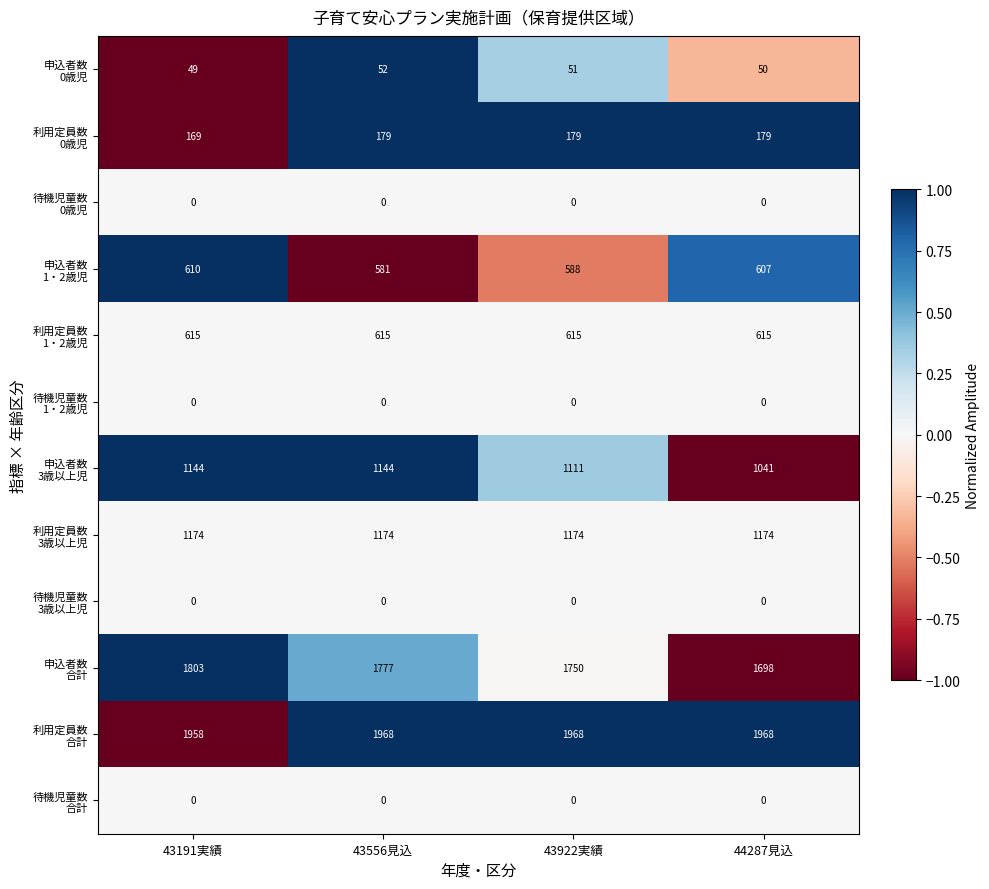

What is the spread (max minus min) of values at 43922実績?

1968